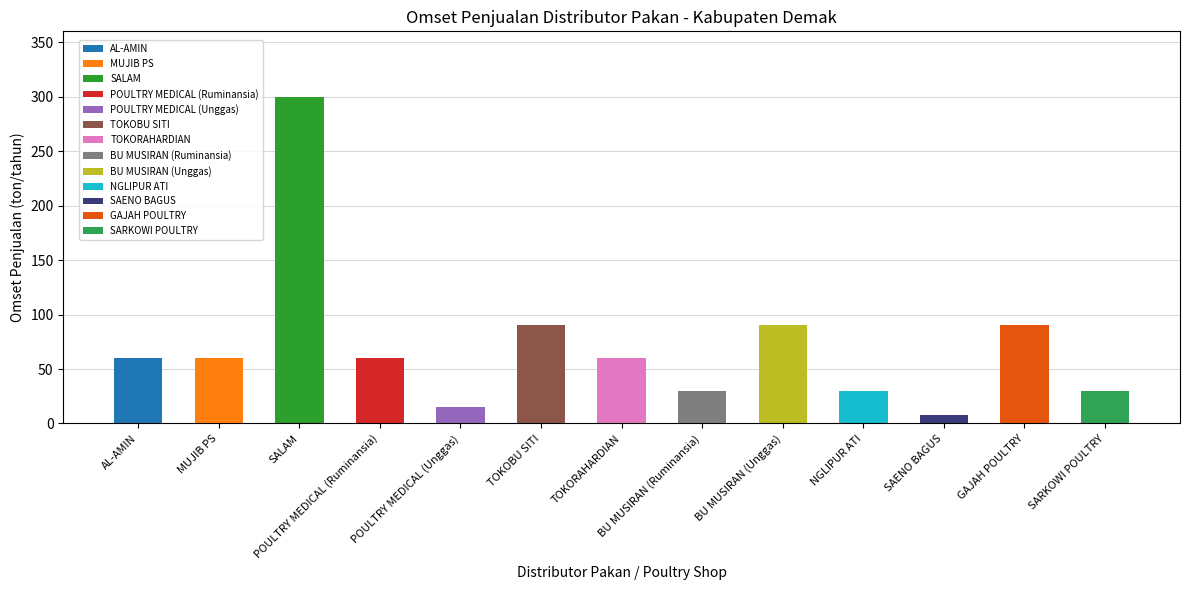

Are the bars grouped side by side (vs. stacked)?

No